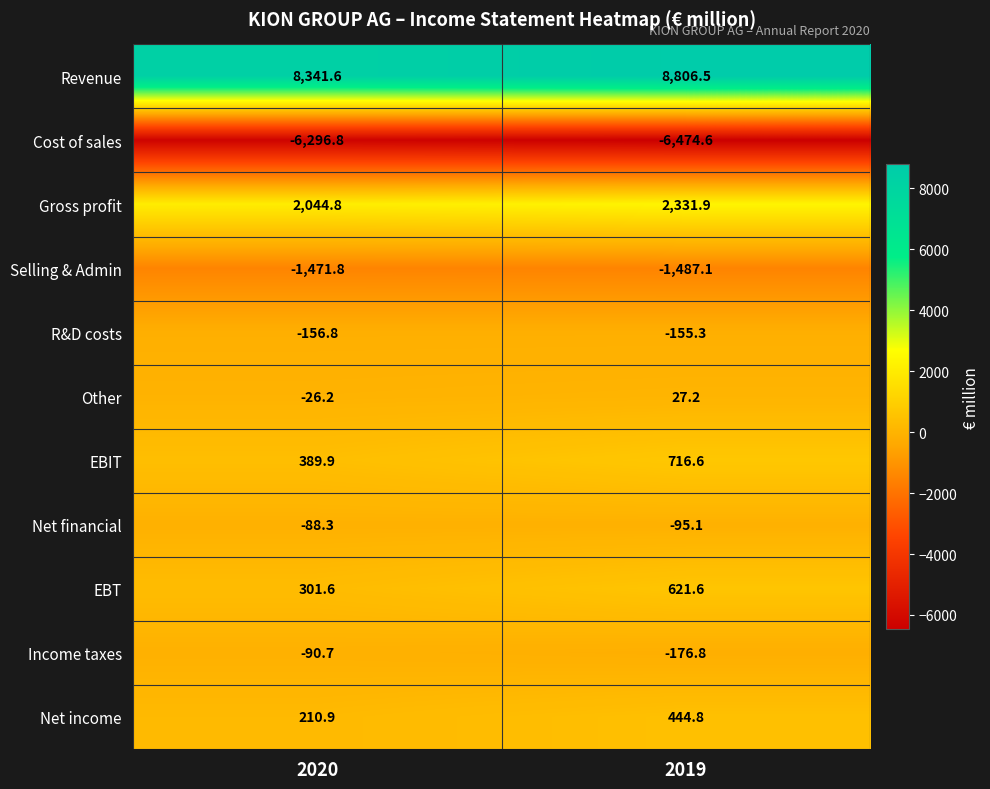

Which series has the widest spread of values?

Revenue